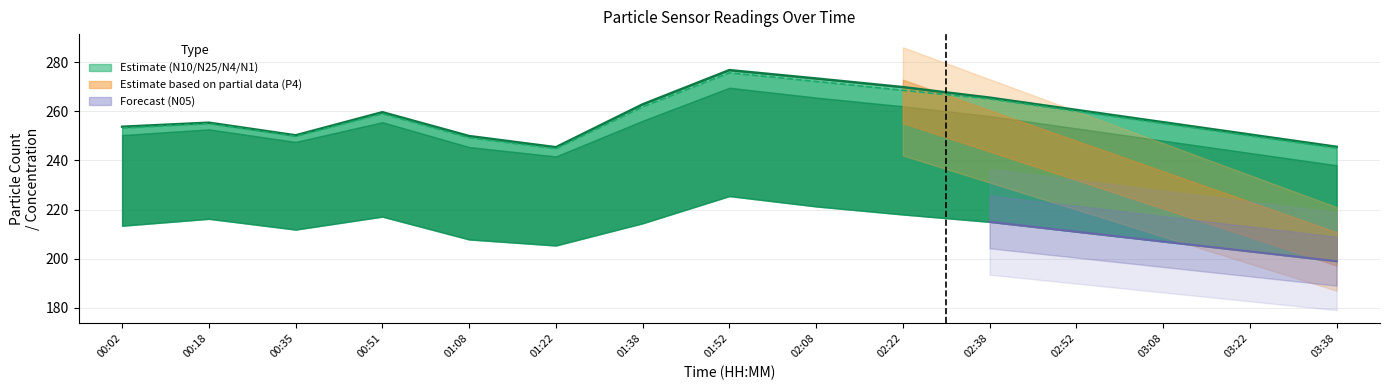

Between 01:52 and 00:35, which is larger?

01:52